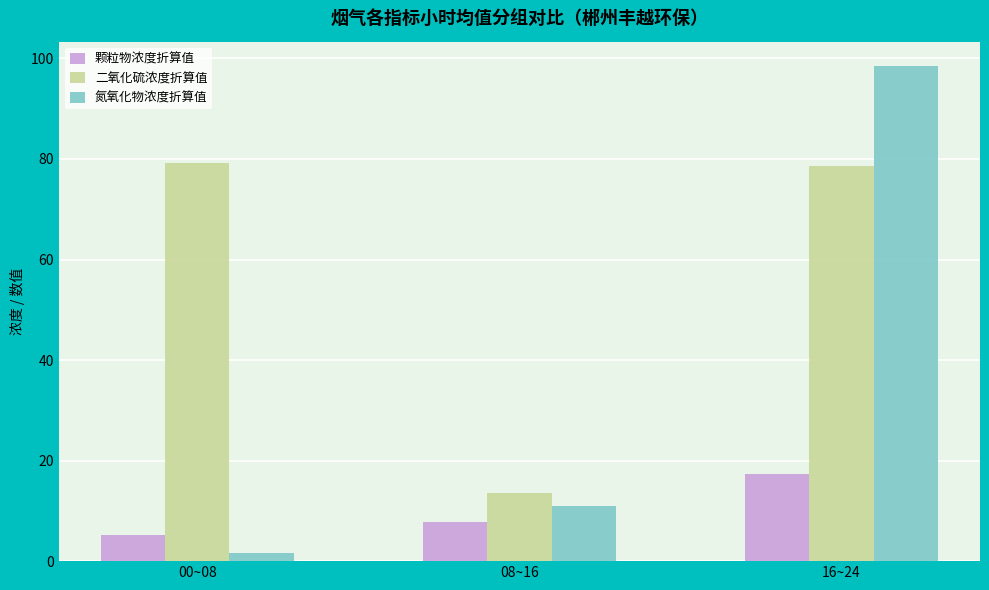

How many bars are there in each group?

3